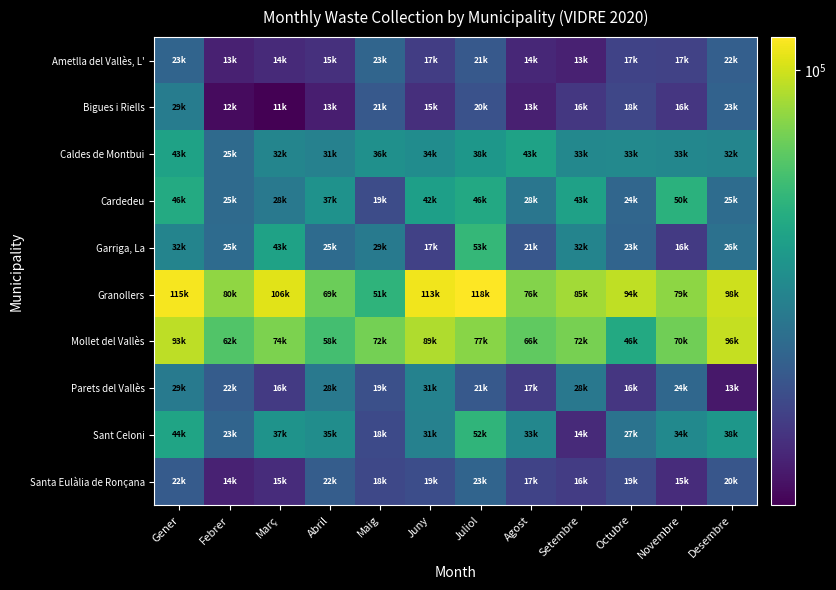

At how many categories does at least one series exceed 89847?

6